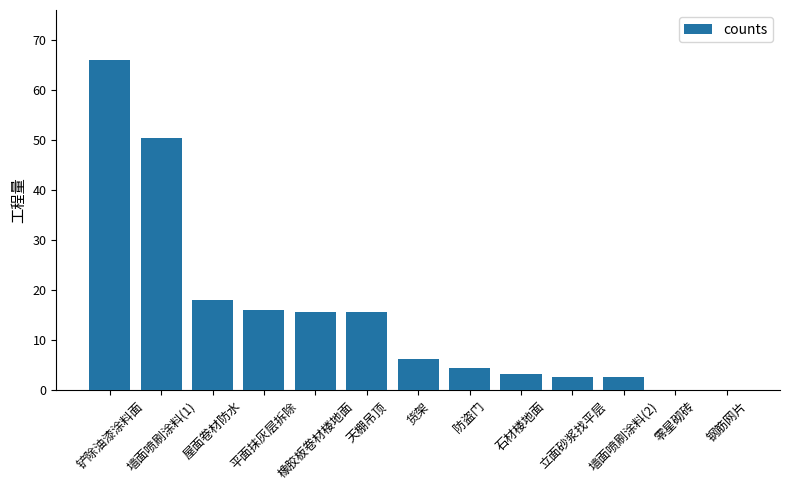

At which label is the value closest to 33?

屋面卷材防水